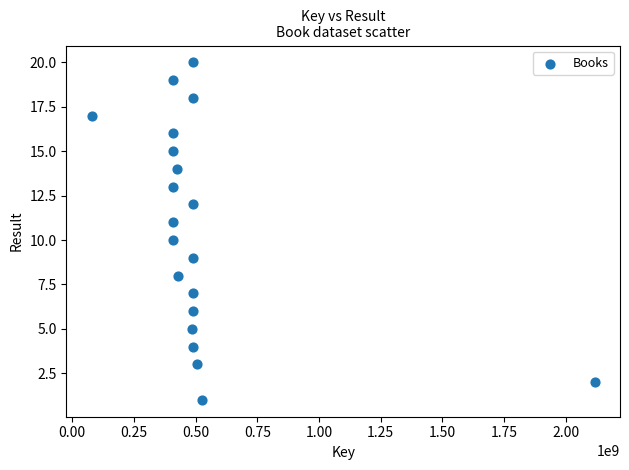

What is the range of X values (max minus min)?

2039332459